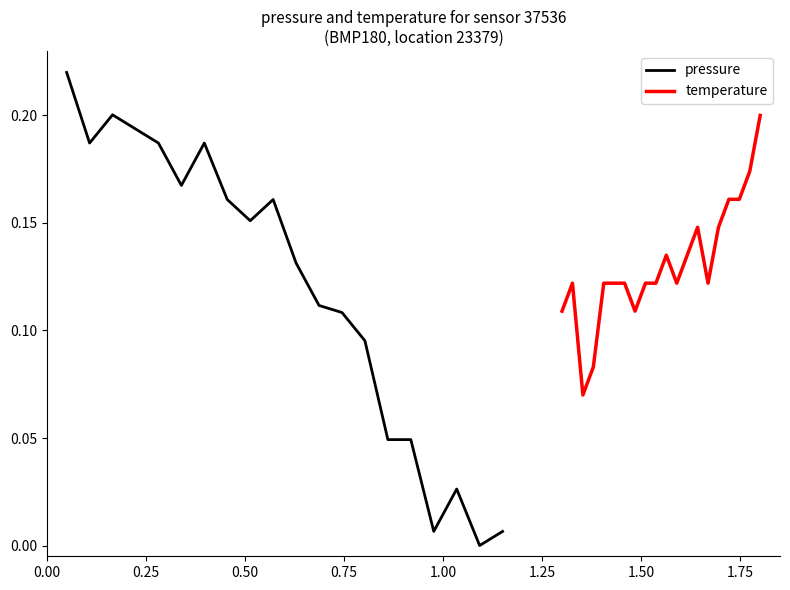

Between 0.50 and 1.50, which is larger?

0.50